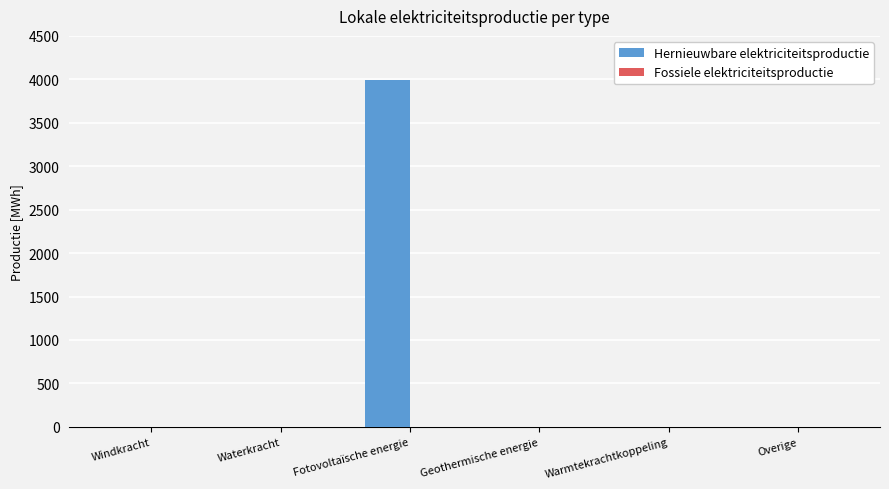

What is the greatest value displayed?

3988.6